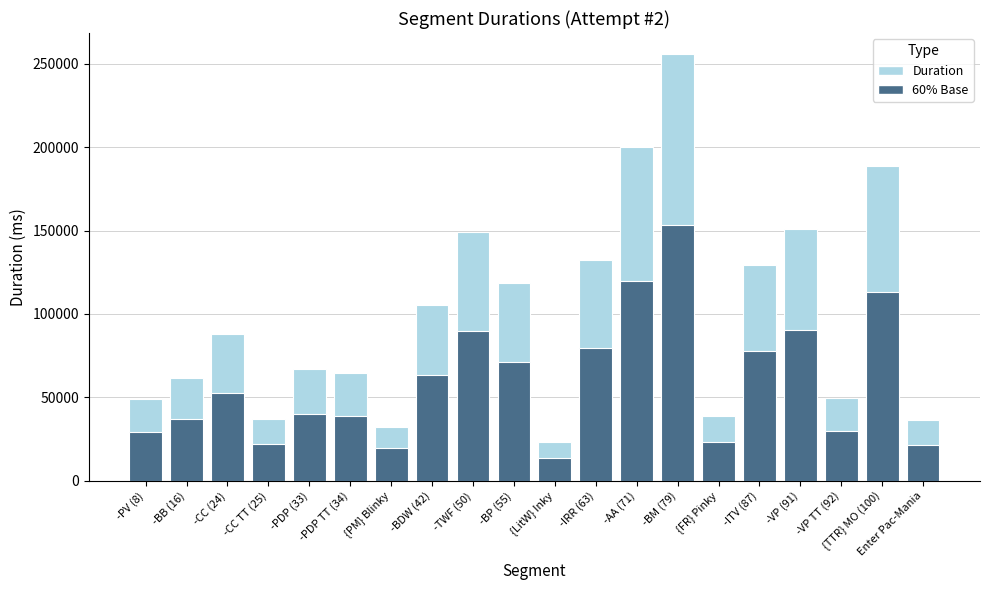

Reading left to right, what are all the values shown in this chart?

-PV (8)=49143	-BB (16)=61378	-CC (24)=87717	-CC TT (25)=36824	-PDP (33)=67152	-PDP TT (34)=64408	{PM} Blinky=32238	-BDW (42)=105152	-TWF (50)=149187	-BP (55)=118793	{LitW} Inky=23037	-IRR (63)=132139	-AA (71)=199841	-BM (79)=255639	{FR} Pinky=38730	-ITV (87)=129543	-VP (91)=150633	-VP TT (92)=49653	{TTR} MO (100)=188724	Enter Pac-Mania=36158